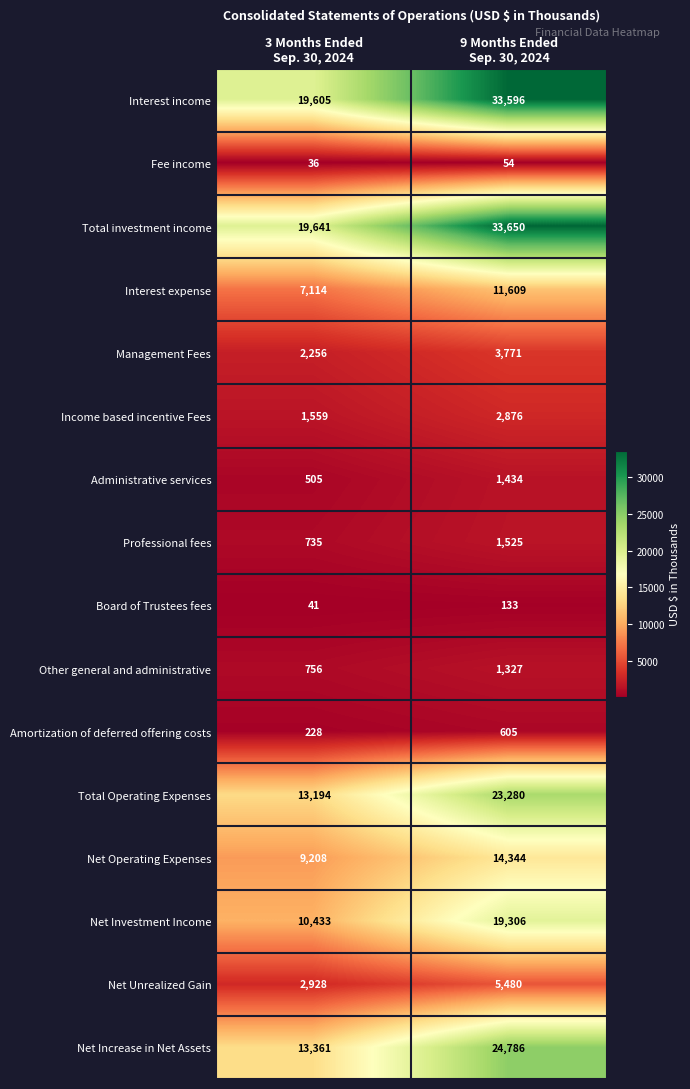

Rank the series by their maximum value, from lowest to highest.

Fee income, Board of Trustees fees, Amortization of deferred offering costs, Other general and administrative, Administrative services, Professional fees, Income based incentive Fees, Management Fees, Net Unrealized Gain, Interest expense, Net Operating Expenses, Net Investment Income, Total Operating Expenses, Net Increase in Net Assets, Interest income, Total investment income